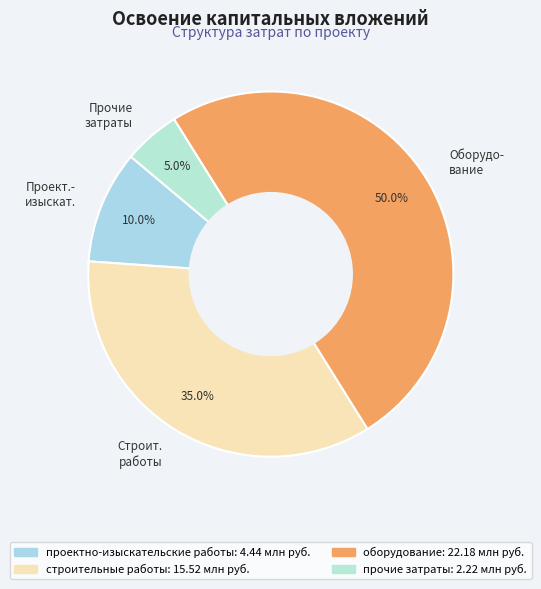

Does Прочие затраты account for over 50% of the chart?

No